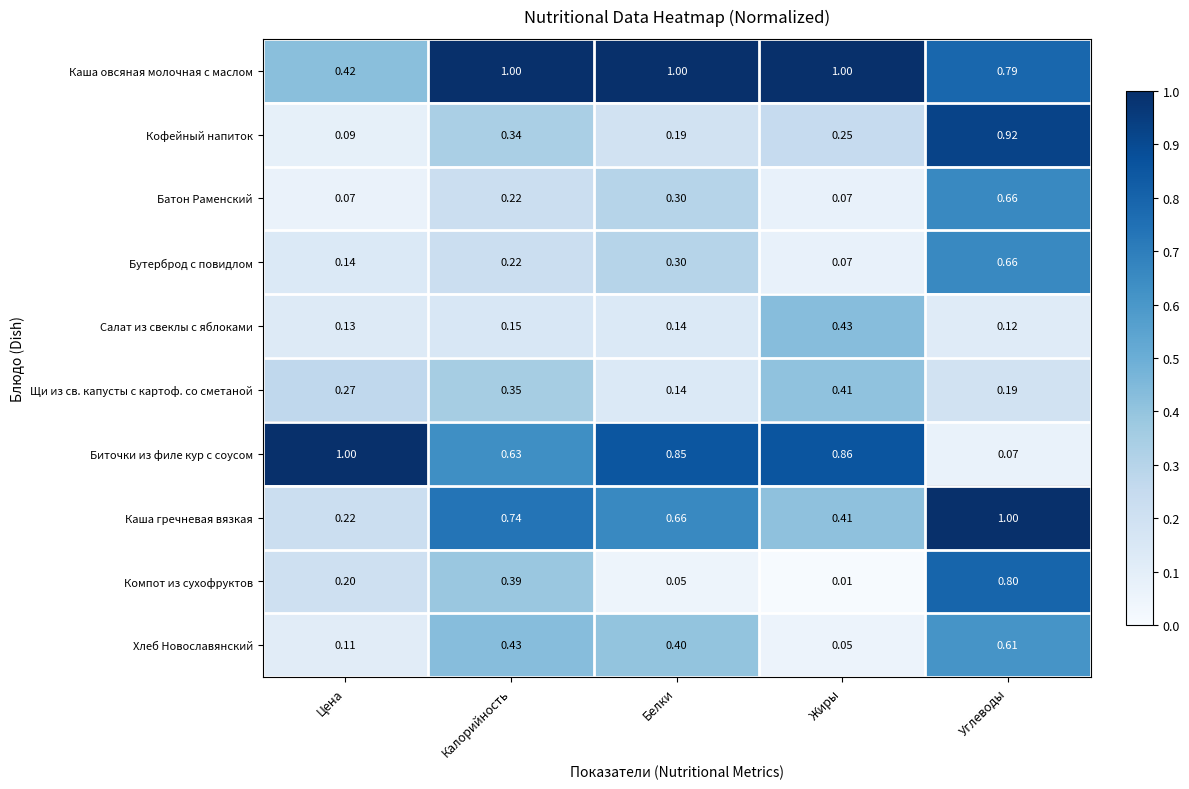

Which series has the largest range (max minus min)?

Биточки из филе кур с соусом